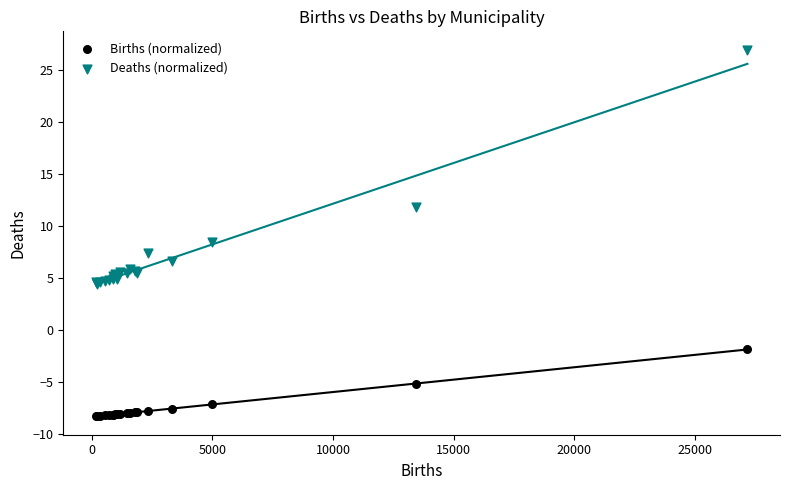

Which series has the widest spread of Y values?

Deaths (normalized)